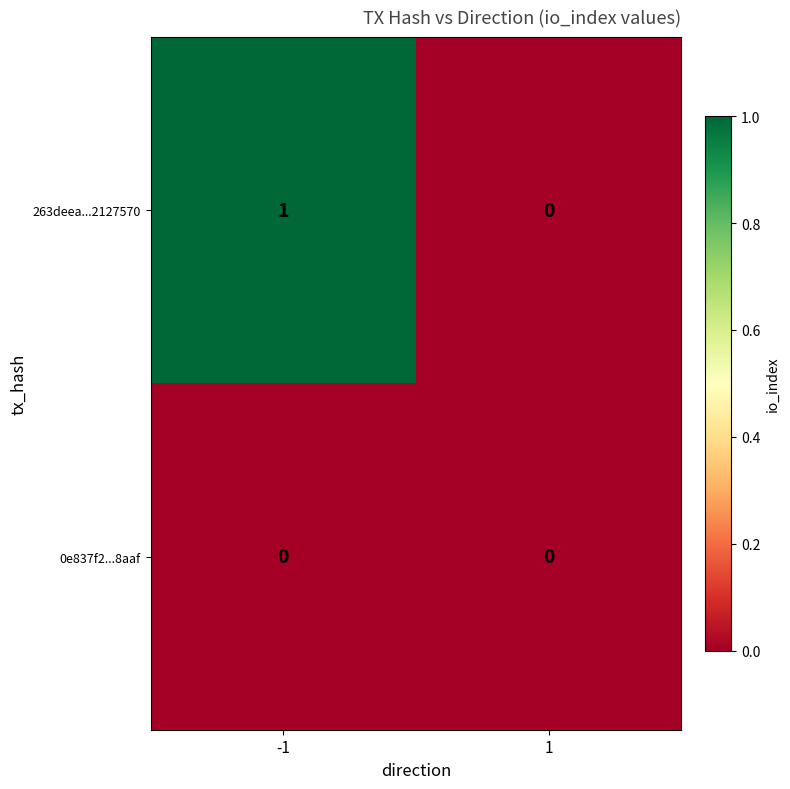

The value of 0e837f2...8aaf at -1 is 0. True or false?

True